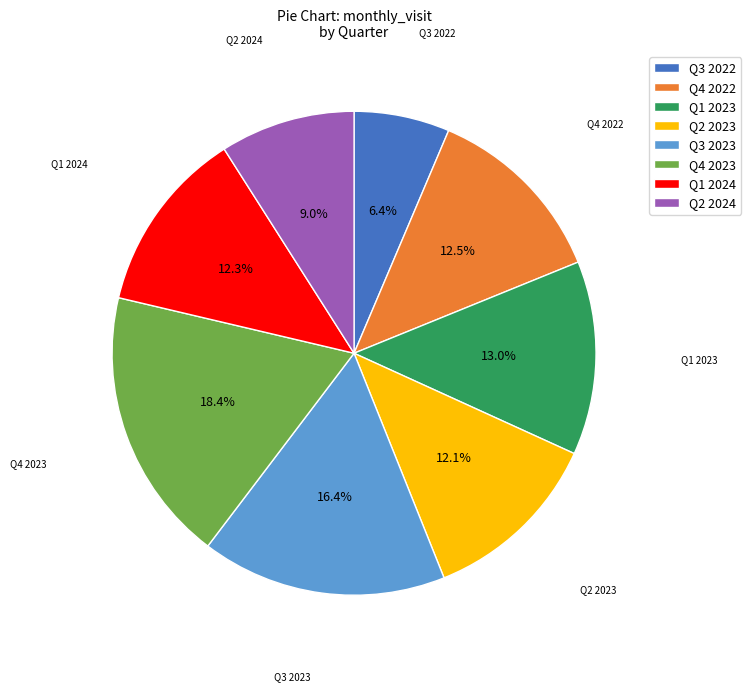

What is the total percentage of Q1 2024 and Q3 2022?

18.7%